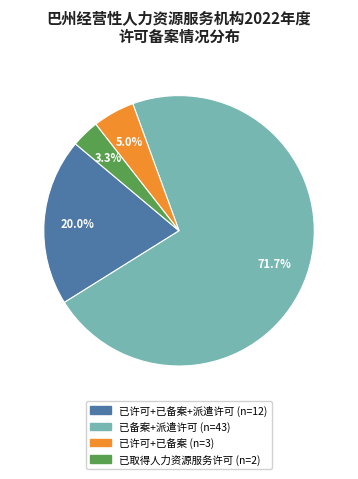

Does any single category account for the majority?

Yes